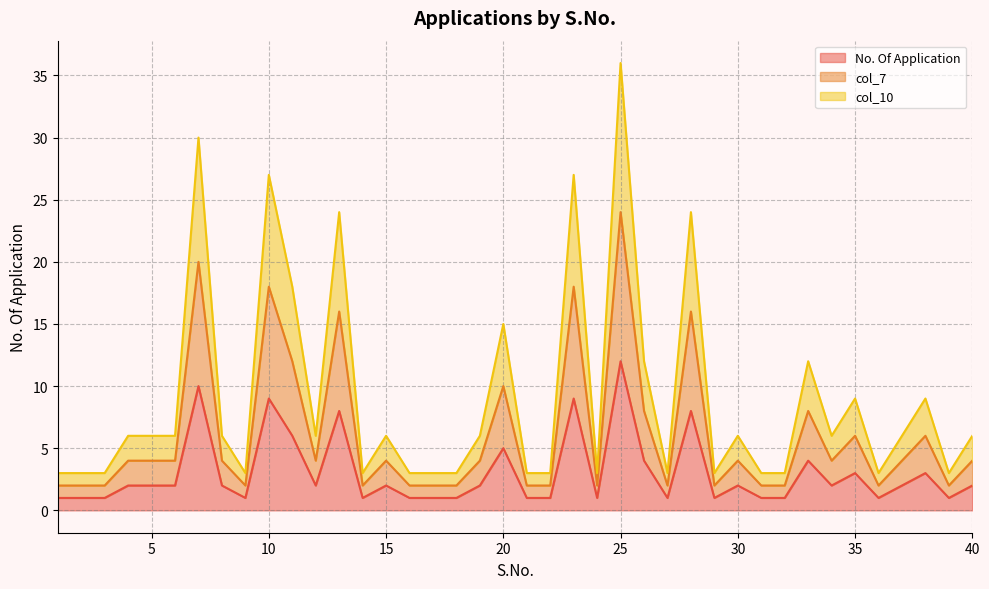

At which label is col_10 closest to 19?

11